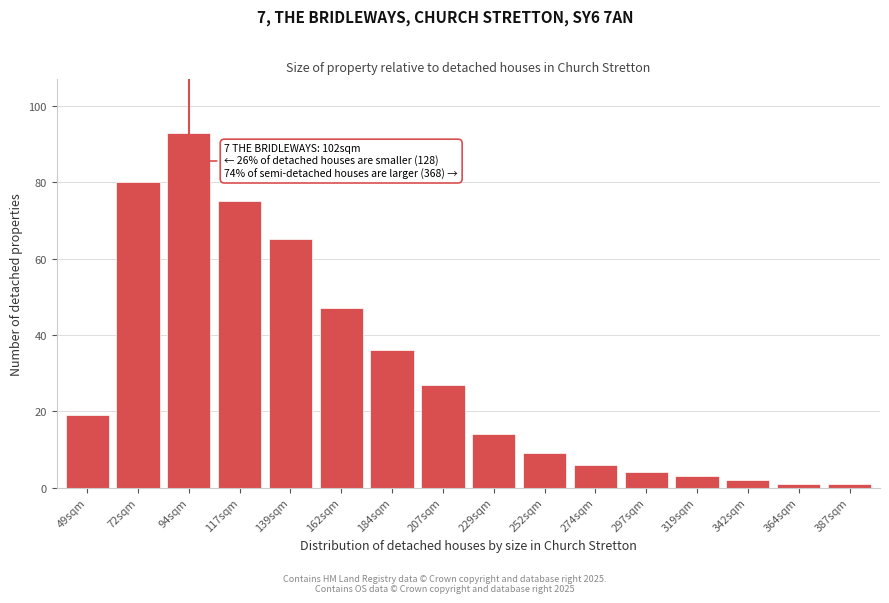

Reading left to right, list all the values displayed in this chart.

49sqm=19	72sqm=80	94sqm=93	117sqm=75	139sqm=65	162sqm=47	184sqm=36	207sqm=27	229sqm=14	252sqm=9	274sqm=6	297sqm=4	319sqm=3	342sqm=2	364sqm=1	387sqm=1